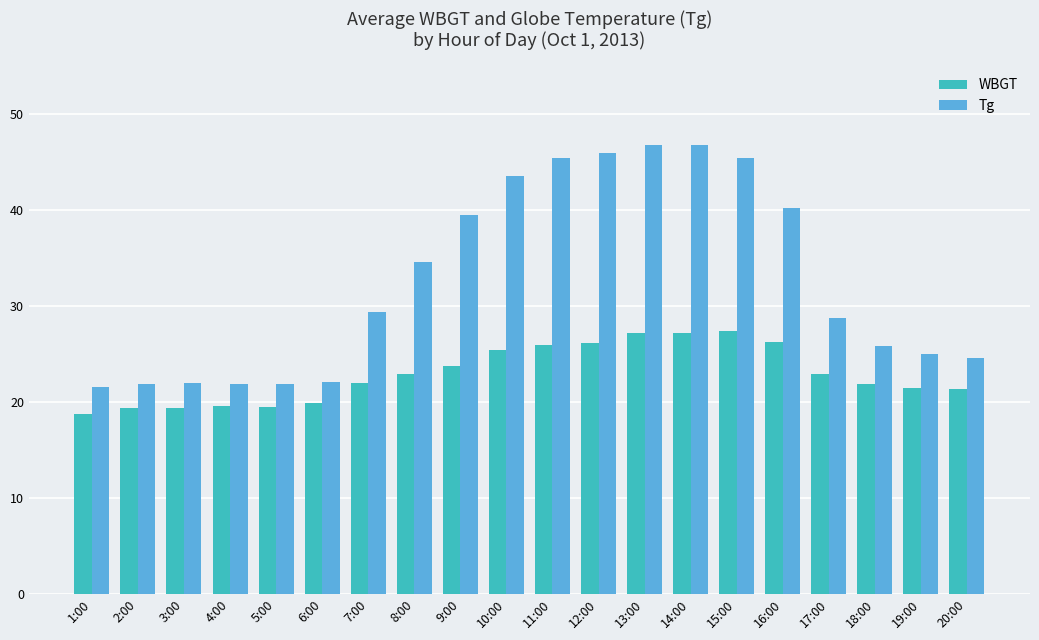

What is the spread (max minus min) of values at 7:00?

7.3